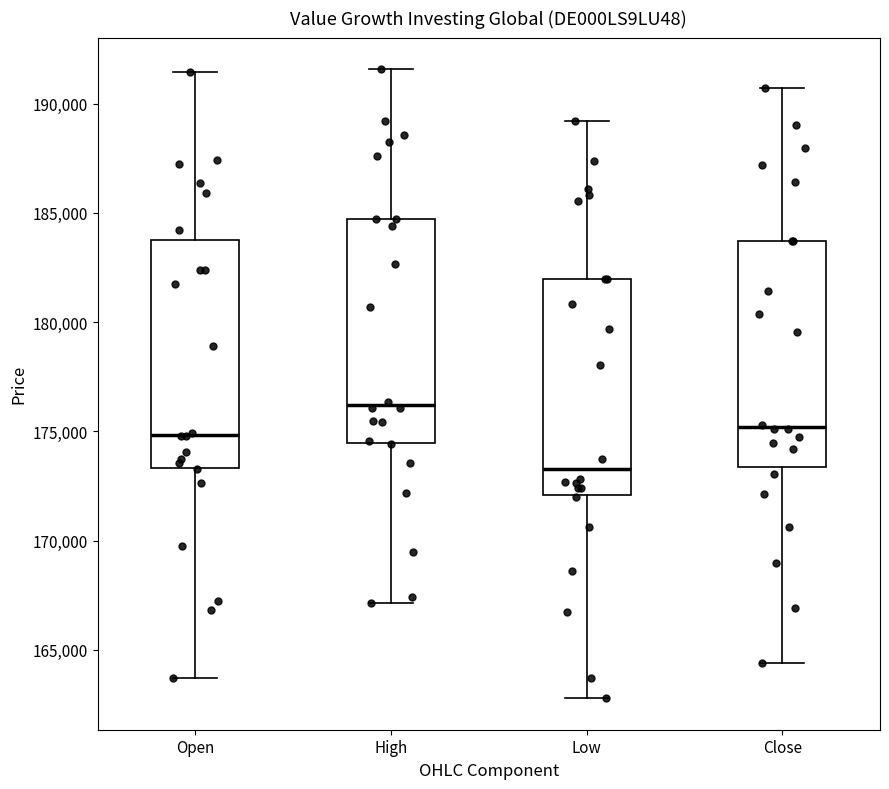

Which box's median line is the highest?

High